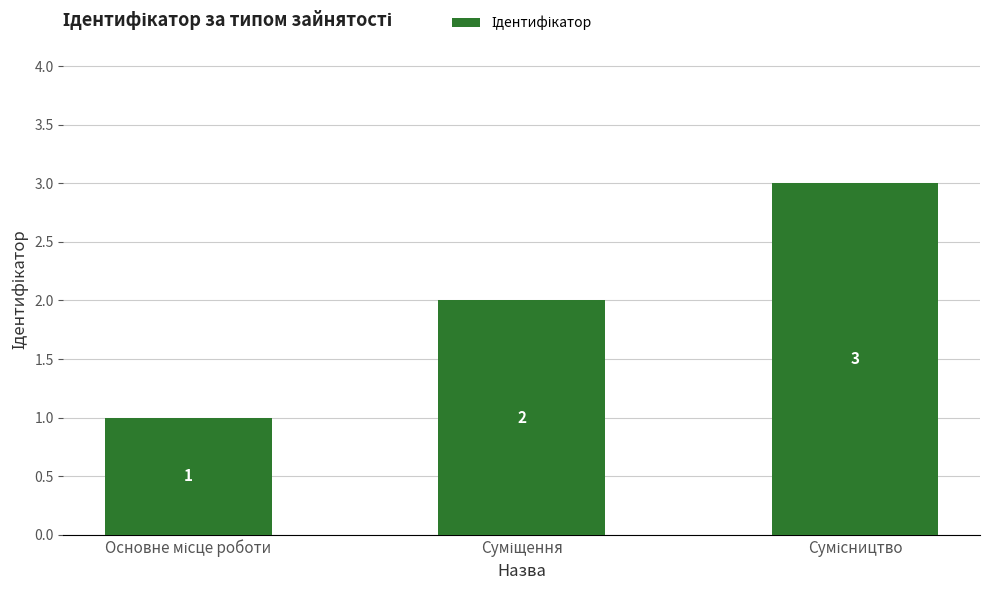

Does the chart contain any negative values?

No